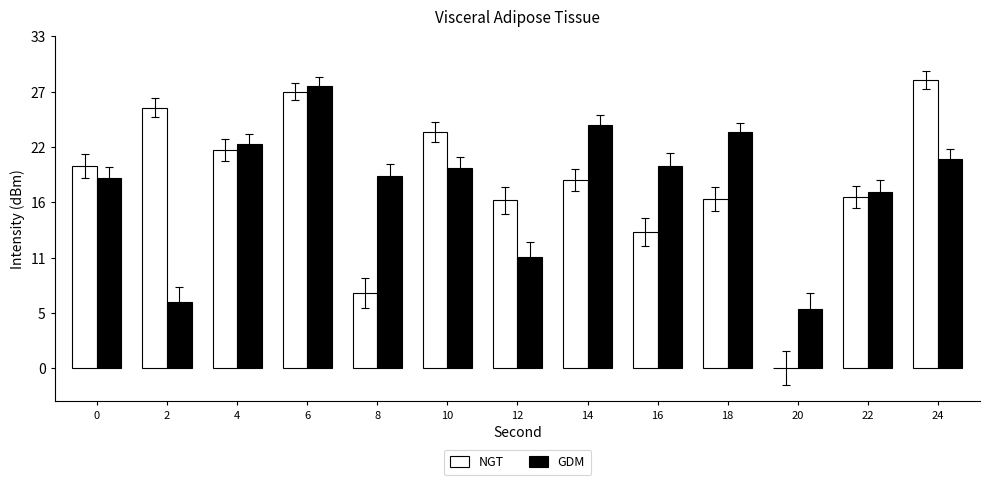

The GDM series shows 22.3 at 4. True or false?

True